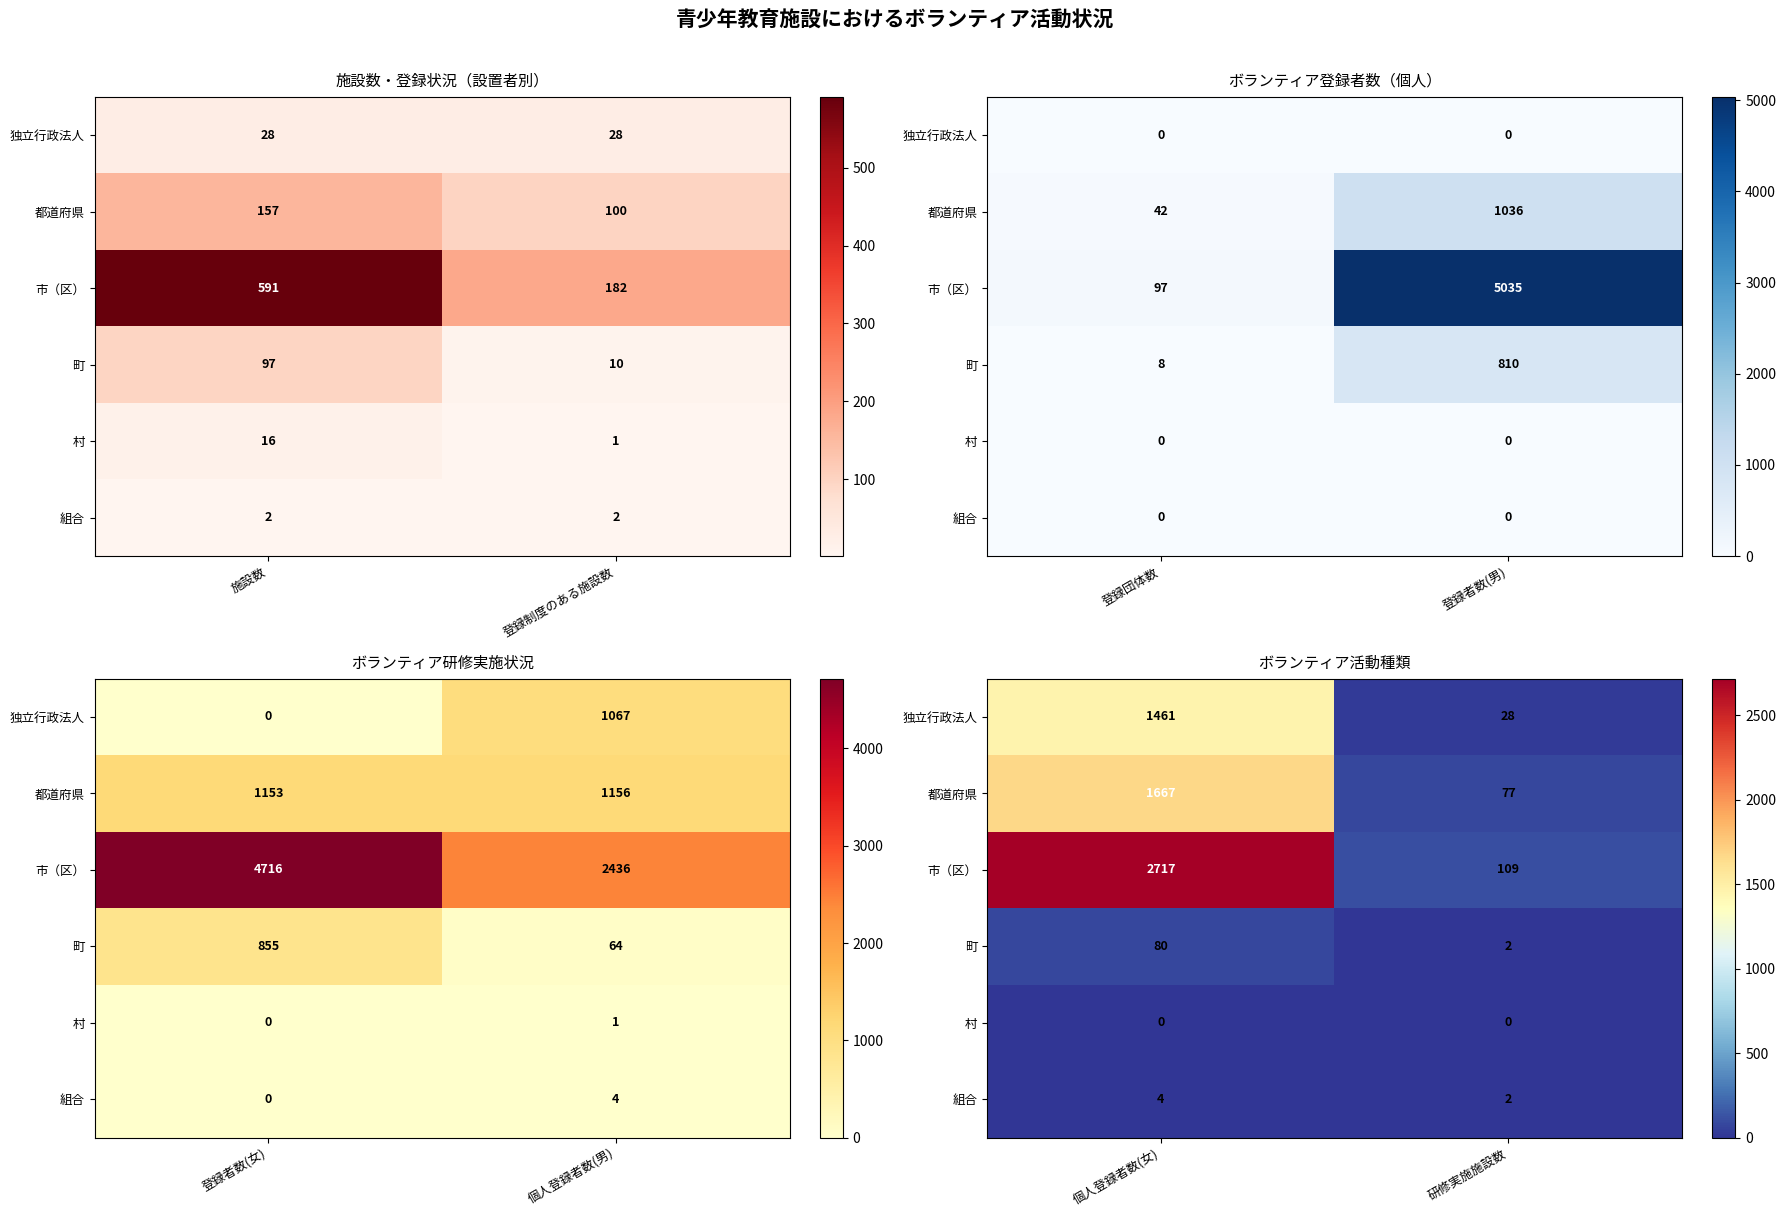

List the series in order of their peak value, lowest first.

村, 組合, 町, 独立行政法人, 都道府県, 市（区）